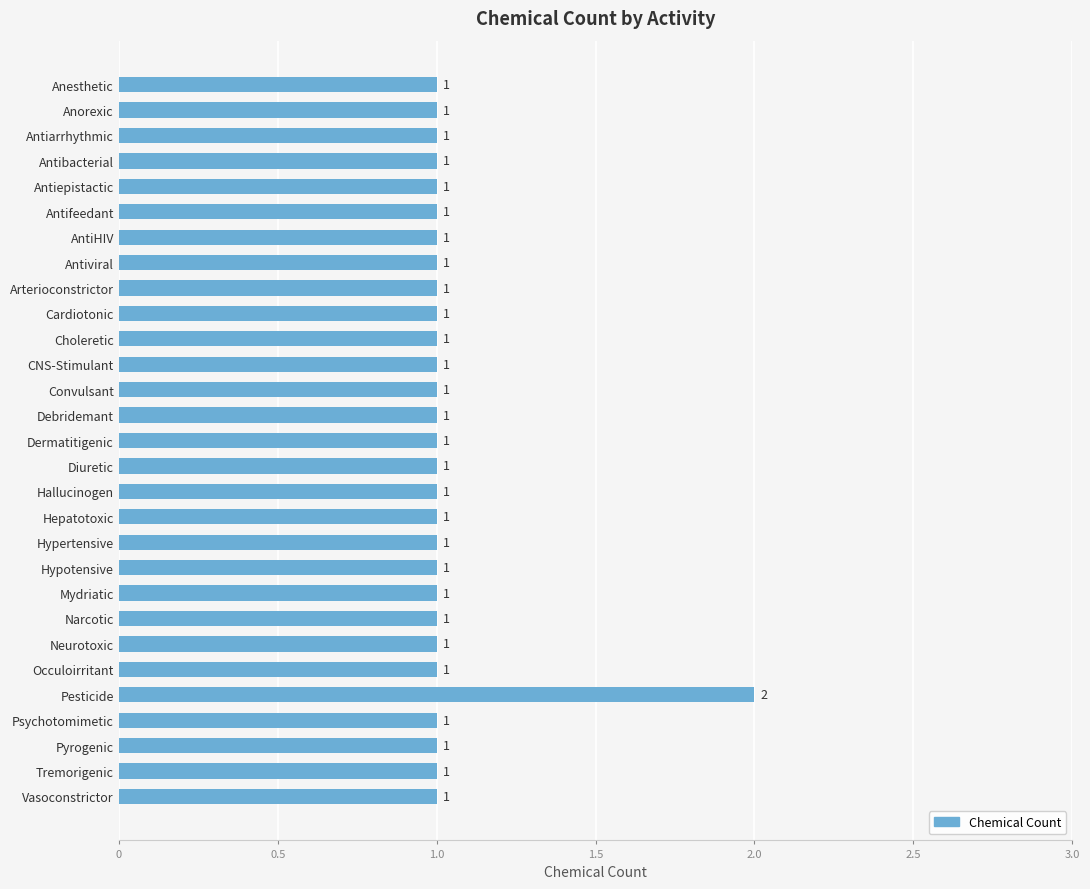

What is the sum of all values?

30